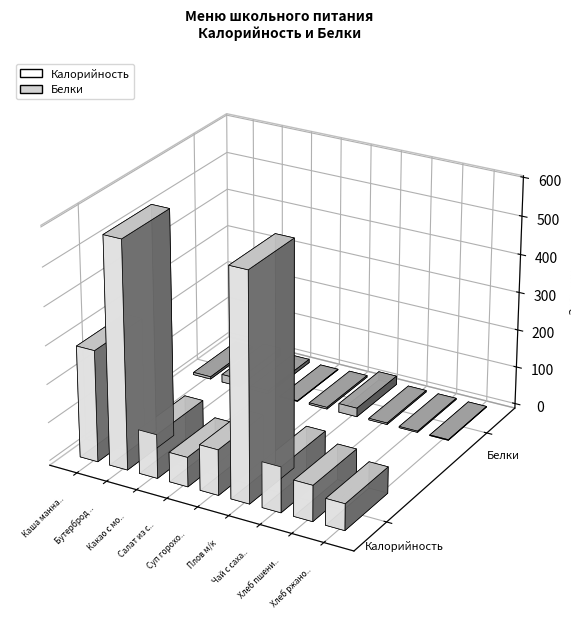

How many bars are there in total?

18